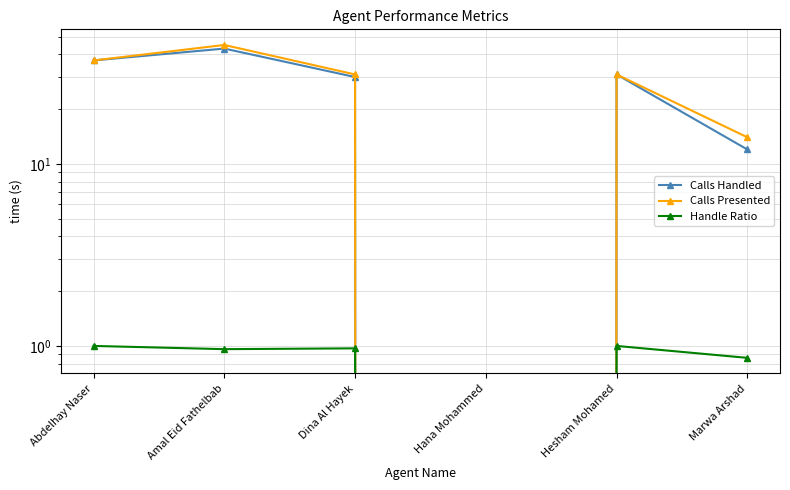

What is the sum of the Handle Ratio values at Dina Al Hayek and Abdelhay Naser?

2.0